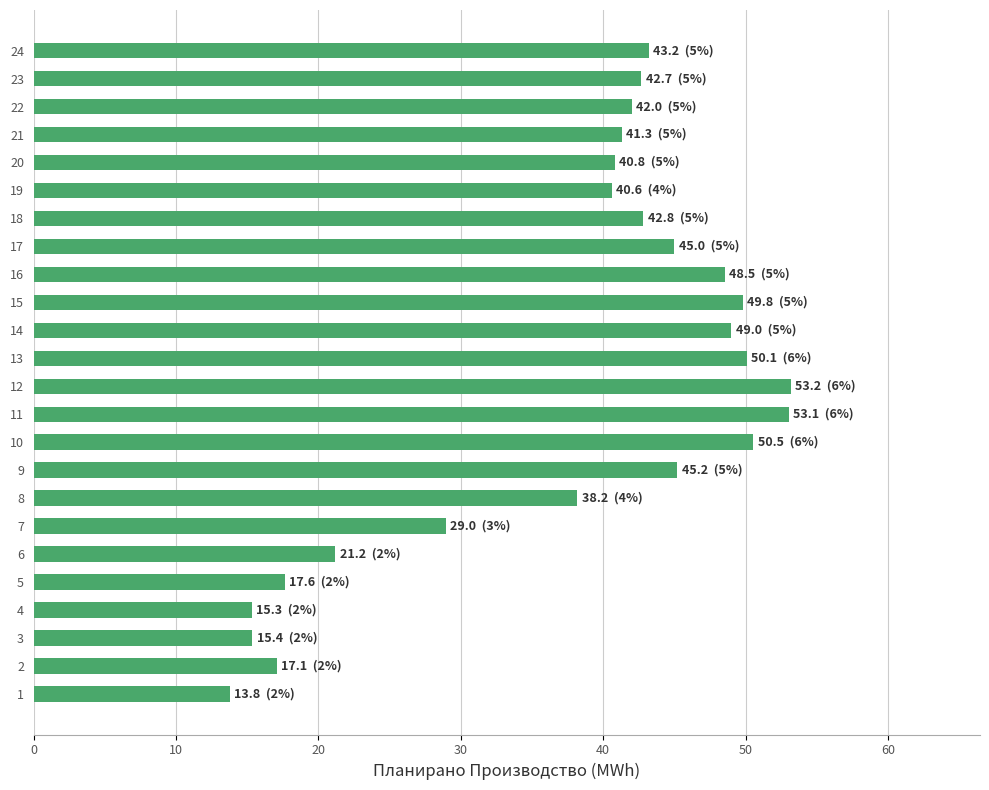

What is the smallest value displayed?

13.8